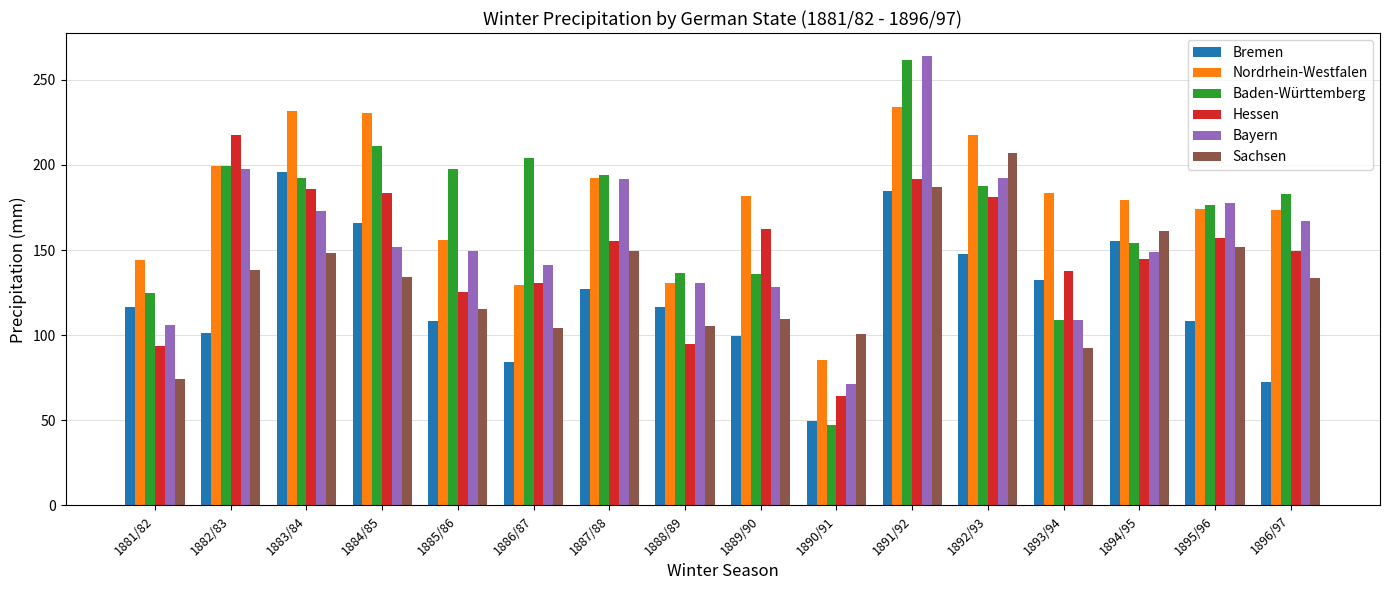

Rank the series by their maximum value, from highest to lowest.

Bayern, Baden-Württemberg, Nordrhein-Westfalen, Hessen, Sachsen, Bremen